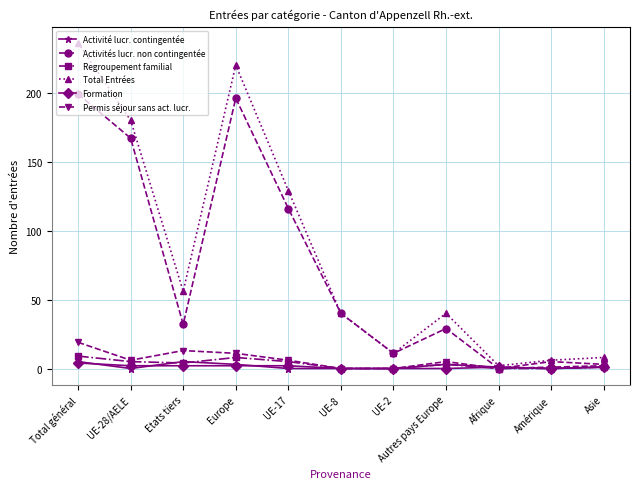

What are all the series names shown in the legend?

Activité lucr. contingentée, Activités lucr. non contingentée, Regroupement familial, Total Entrées, Formation, Permis séjour sans act. lucr.